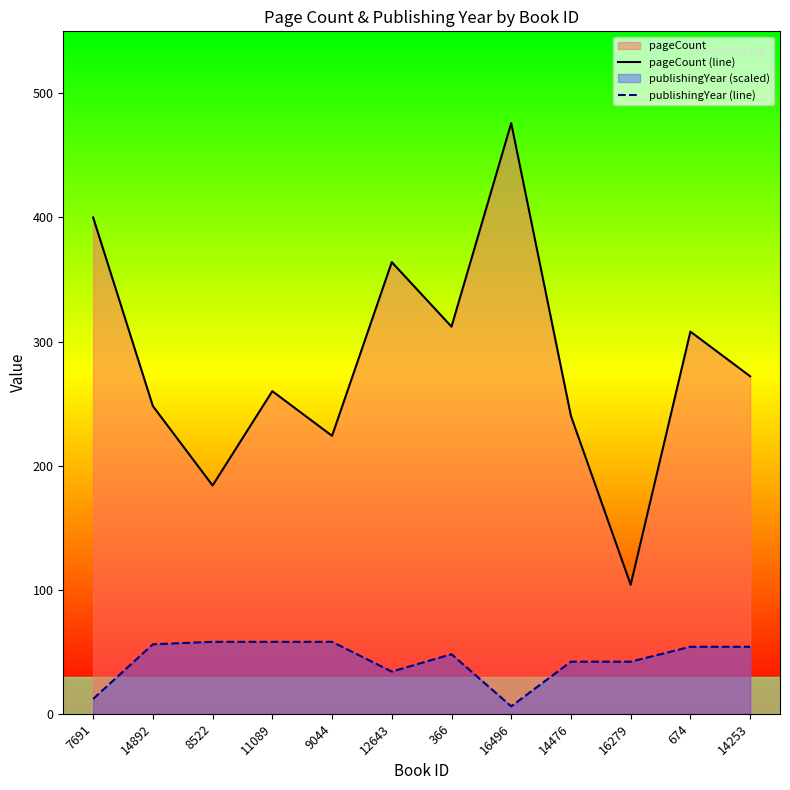

At how many categories does at least one series exceed 252?

7